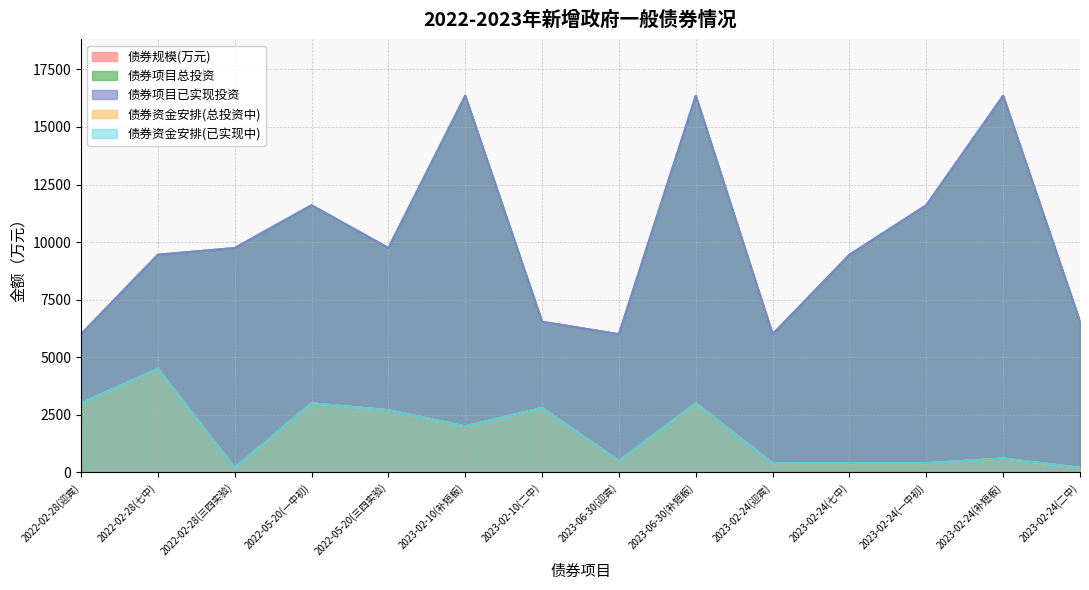

At which label does 债券项目总投资 first exceed 9742?

2022-02-28(三四实验)